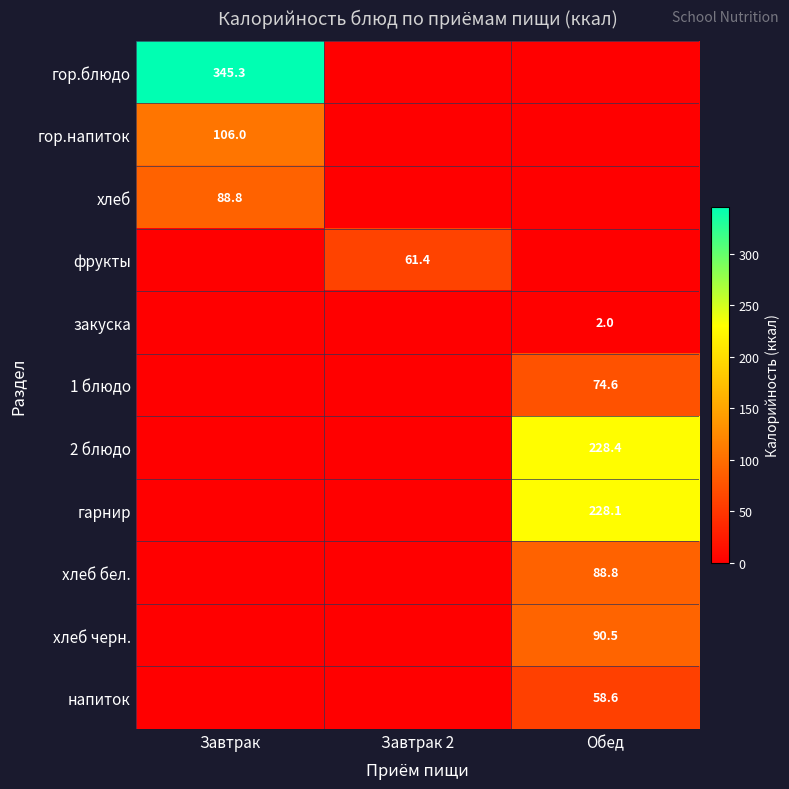

The хлеб бел. series shows 88.8 at Обед. True or false?

True